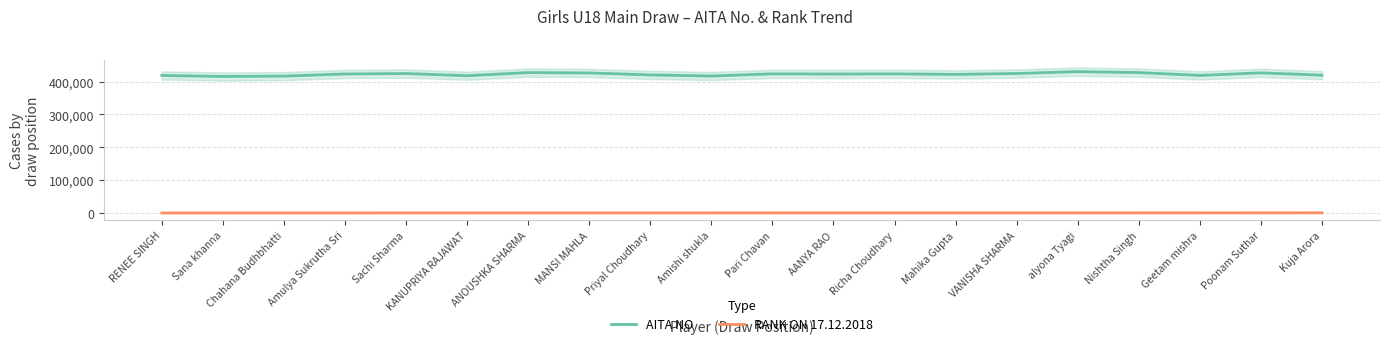

What are all the series names shown in the legend?

AITA NO, RANK ON 17.12.2018